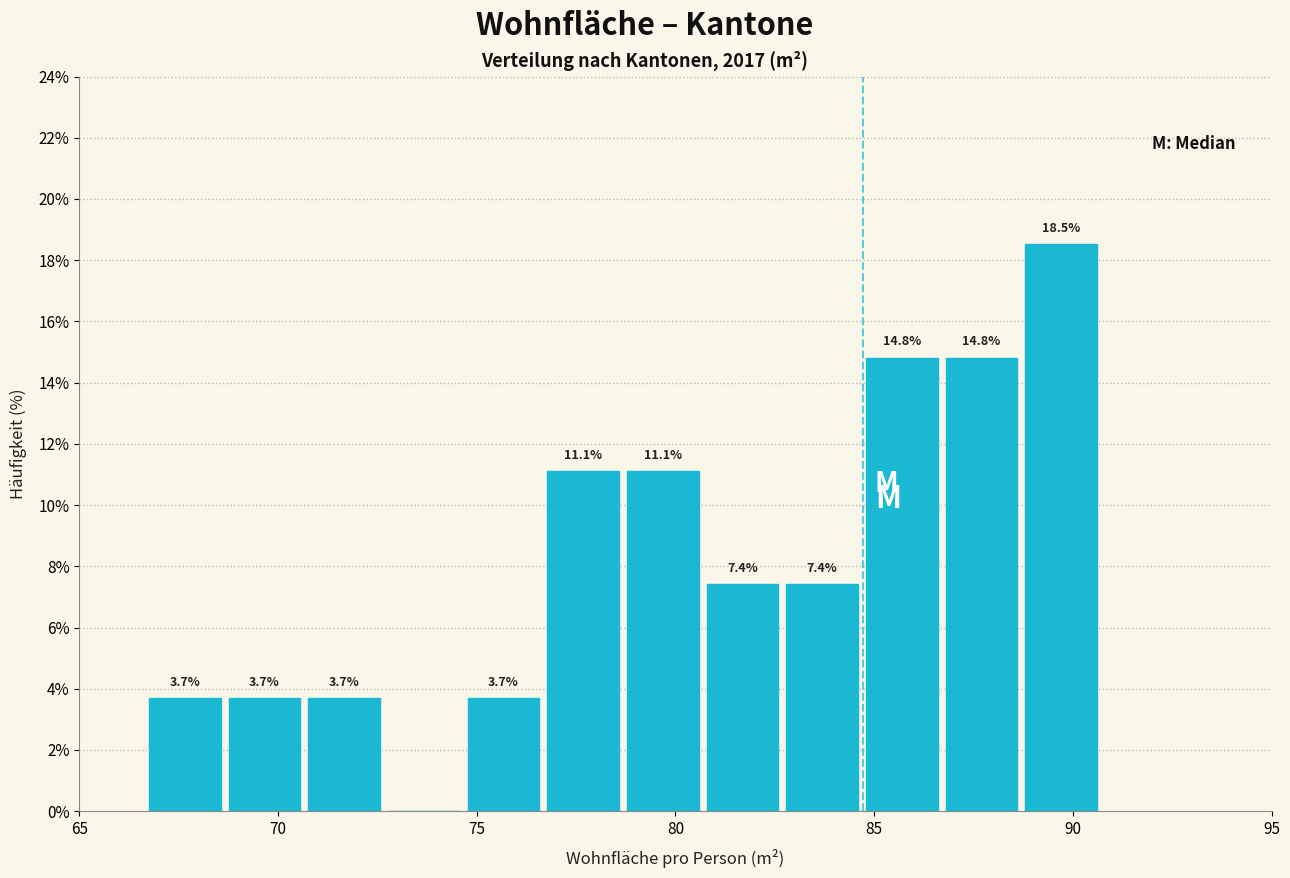

Over which range of the x-axis is the bar tallest?

89 to 91